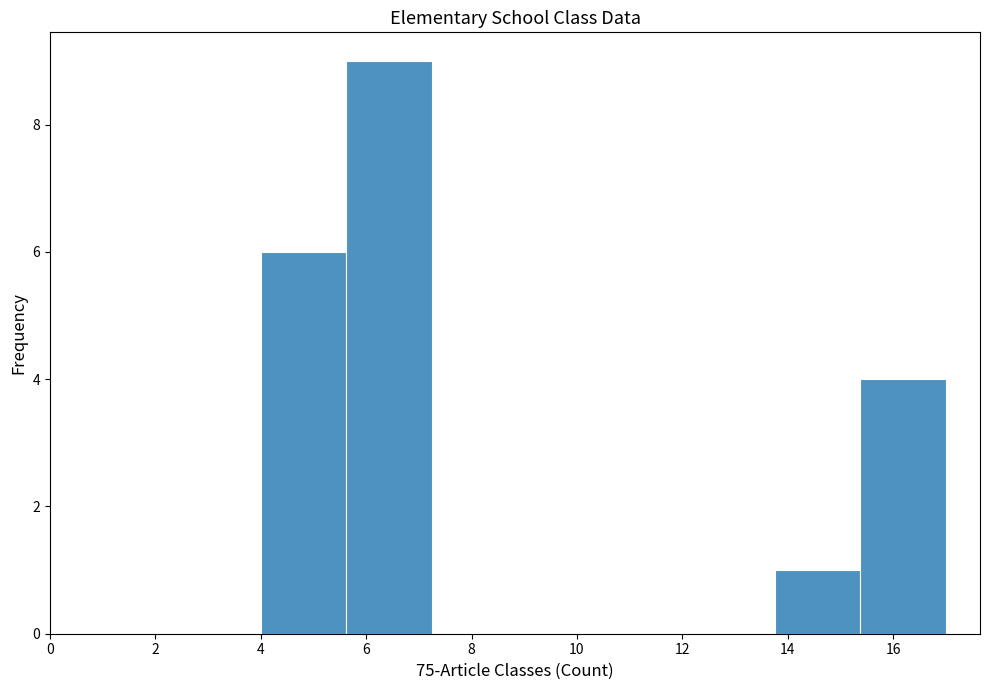

Reading left to right, transcribe this chart: for each bar, give the range it covers on the x-axis and its height. Neither the bar edges nor the heights are printed on the chart, so give them approximately, as read against the axes.

4.0 to 5.6: 6
5.6 to 7.2: 9
7.2 to 8.8: 0
8.8 to 10.6: 0
10.6 to 12.2: 0
12.2 to 13.8: 0
13.8 to 15.4: 1
15.4 to 17.0: 4